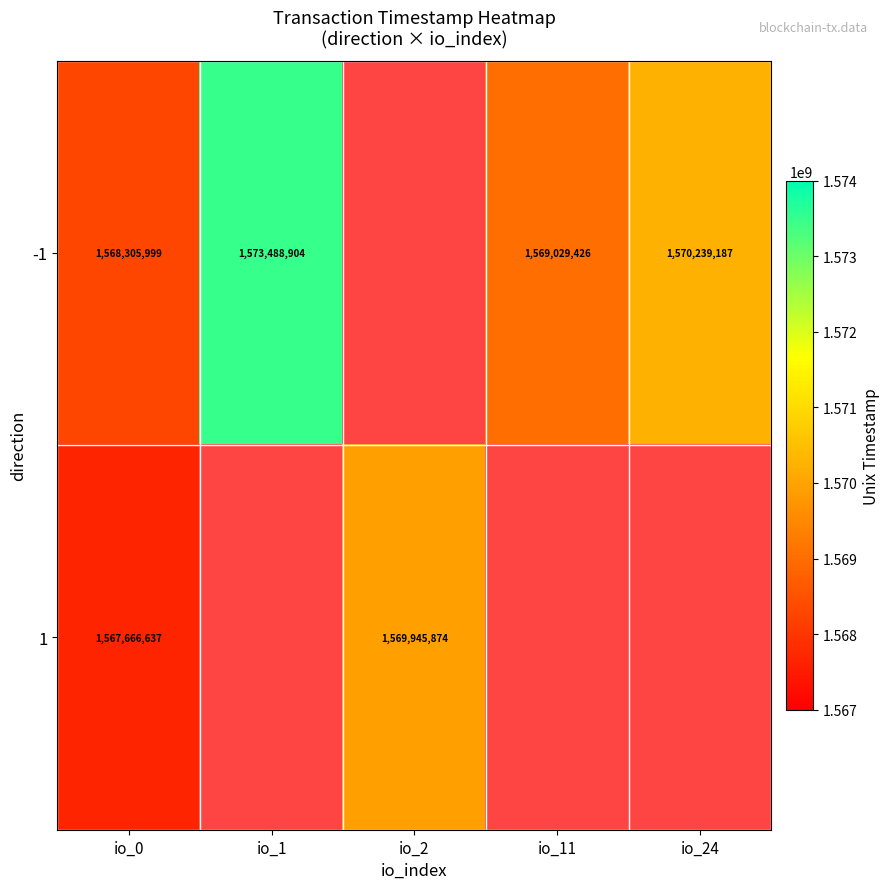

What is the sum of the -1 values at io_24 and io_1?

3143728091